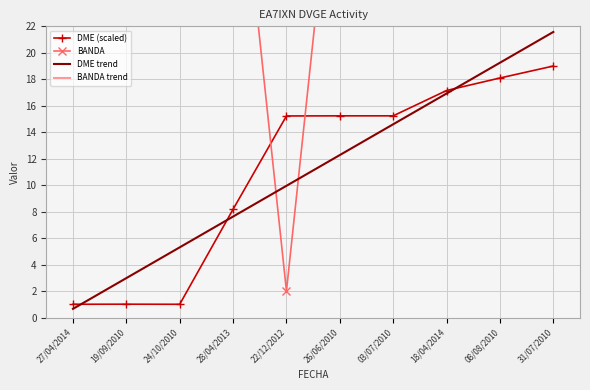

Which series has the largest total across all categories?

BANDA